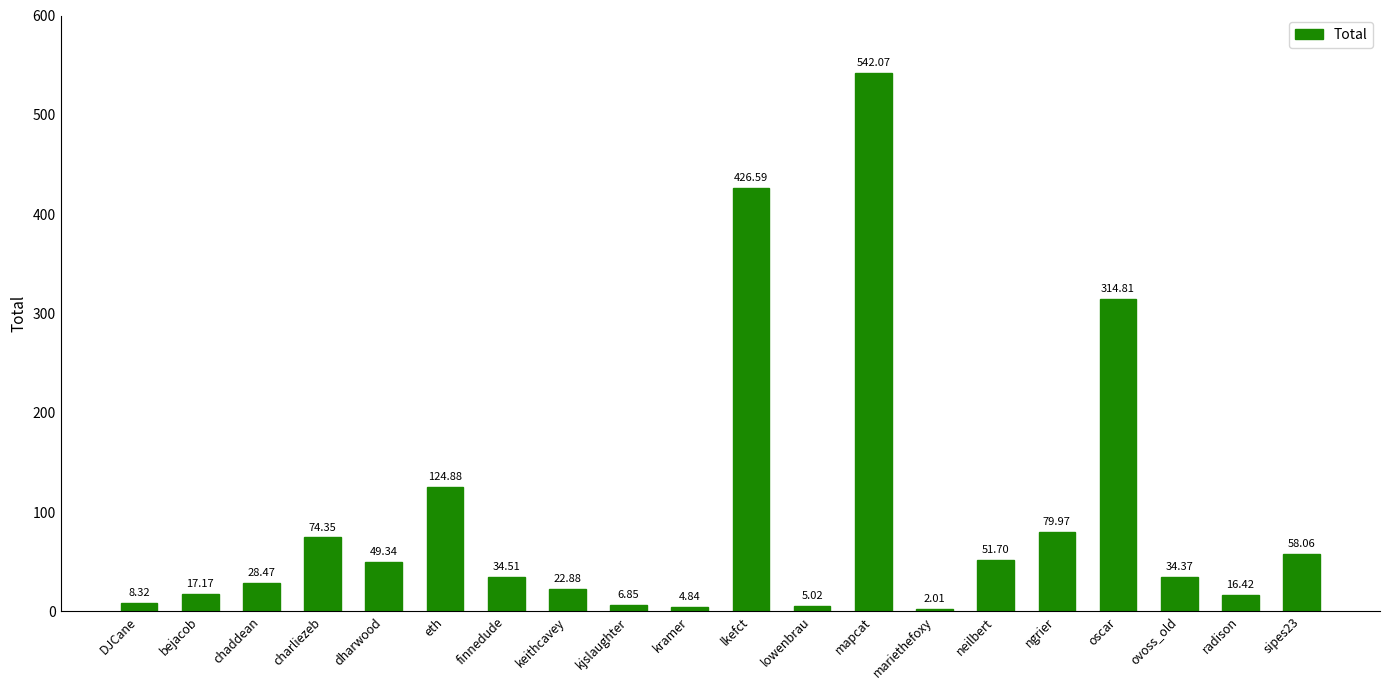

Rank the categories by value from lowest to highest.

mariethefoxy, kramer, lowenbrau, kjslaughter, DJCane, radison, bejacob, keithcavey, chaddean, ovoss_old, finnedude, dharwood, neilbert, sipes23, charliezeb, ngrier, eth, oscar, lkefct, mapcat